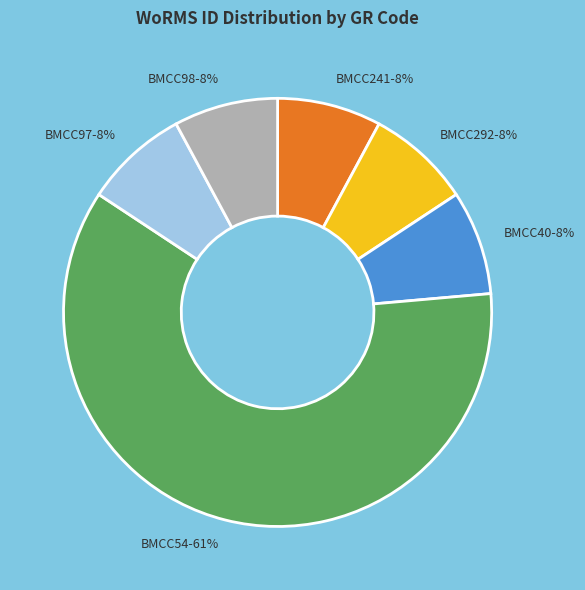

How many segments does this pie chart have?

6